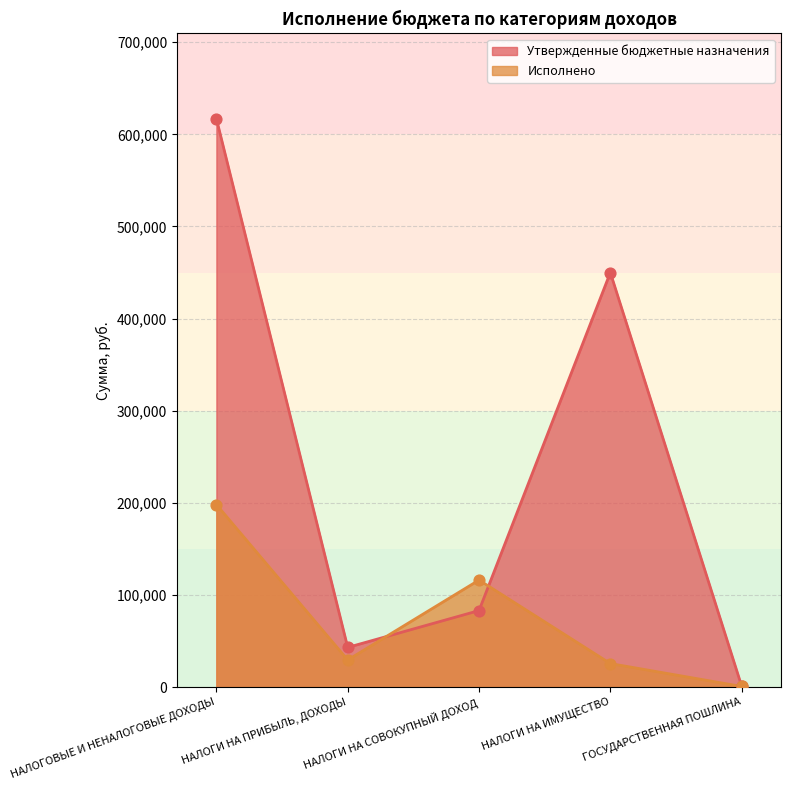

At how many categories does at least one series exceed 26644?

4